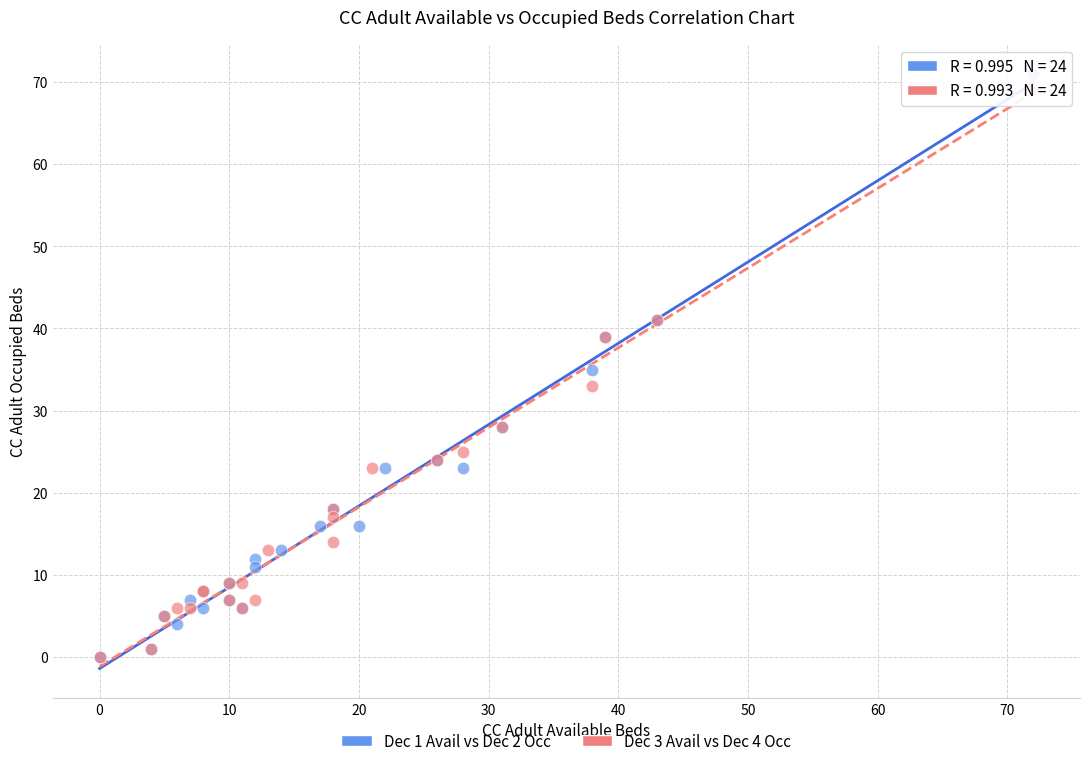

Which series has the largest Y range (max minus min)?

Dec 1 Avail vs Dec 2 Occ